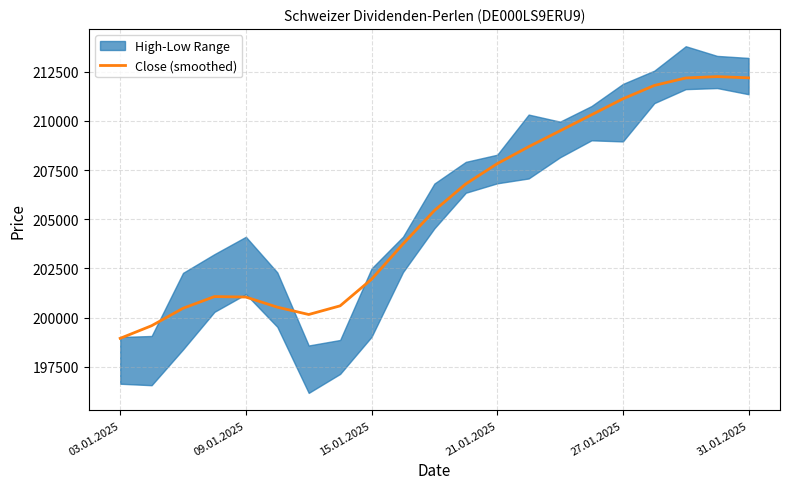

What is the lowest value of the Close (smoothed) series?

198943.3